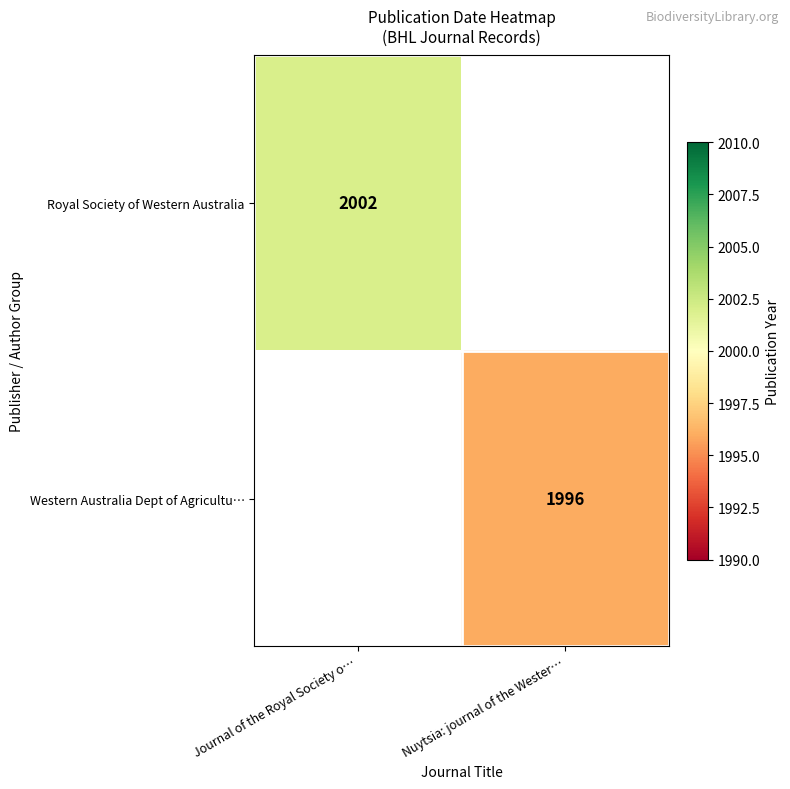

True or false: Royal Society of Western Australia has a value of 415 at Journal of the Royal Society o….

False